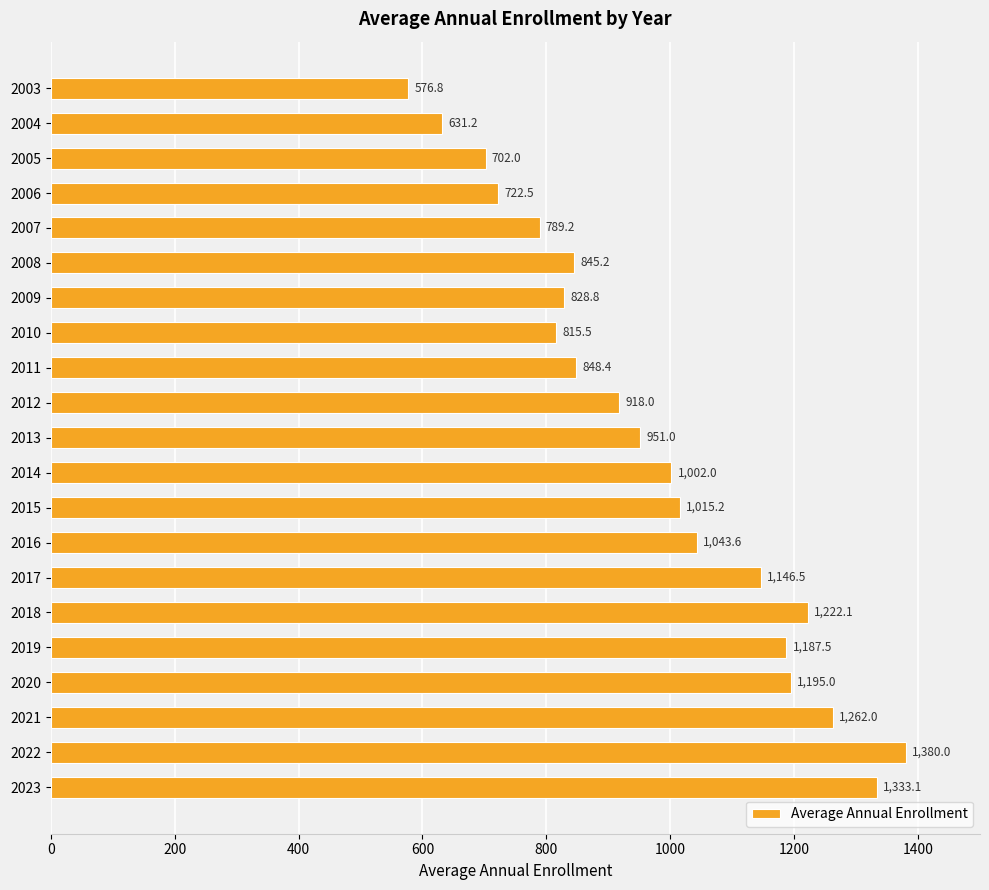

Are the bars grouped side by side (vs. stacked)?

No